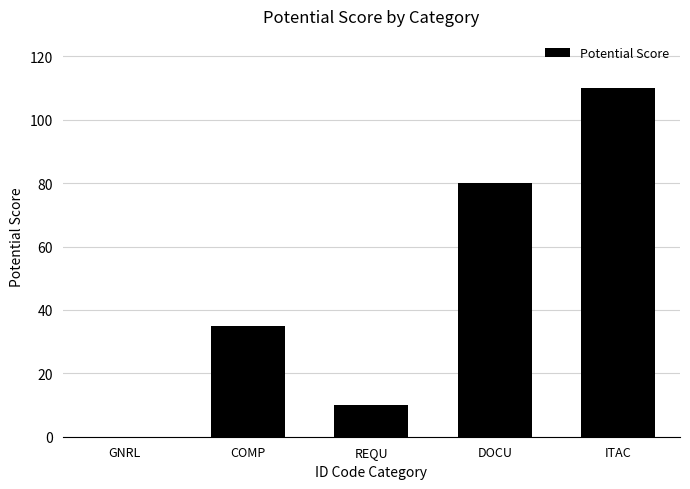

What is the average value?

47